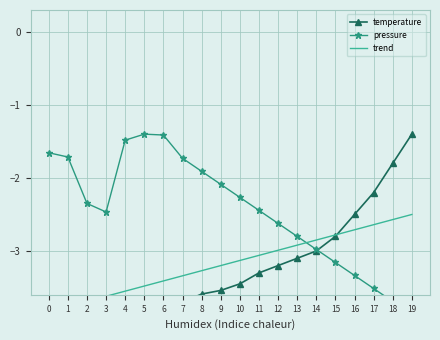

The trend series shows -3.7 at 2. True or false?

True